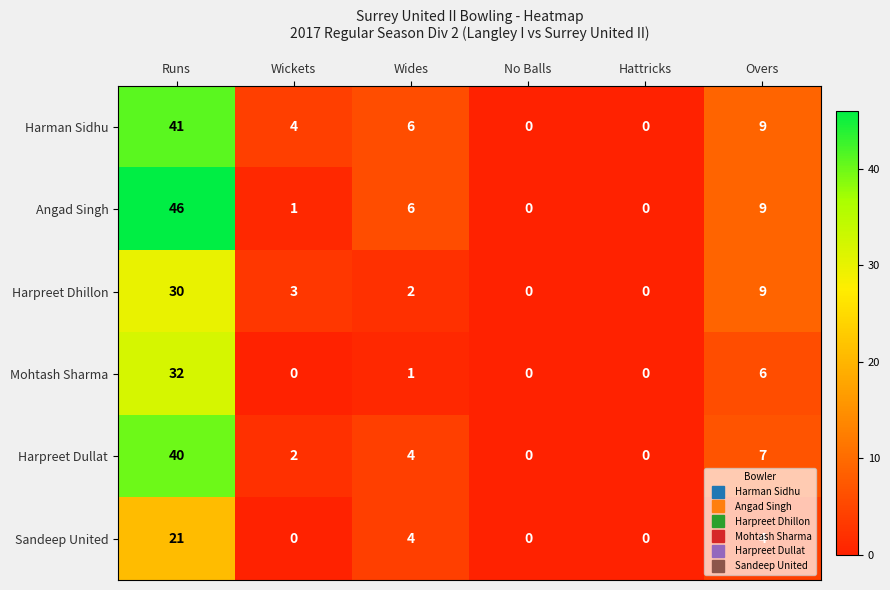

Where does the Harman Sidhu series first go above 6?

Runs